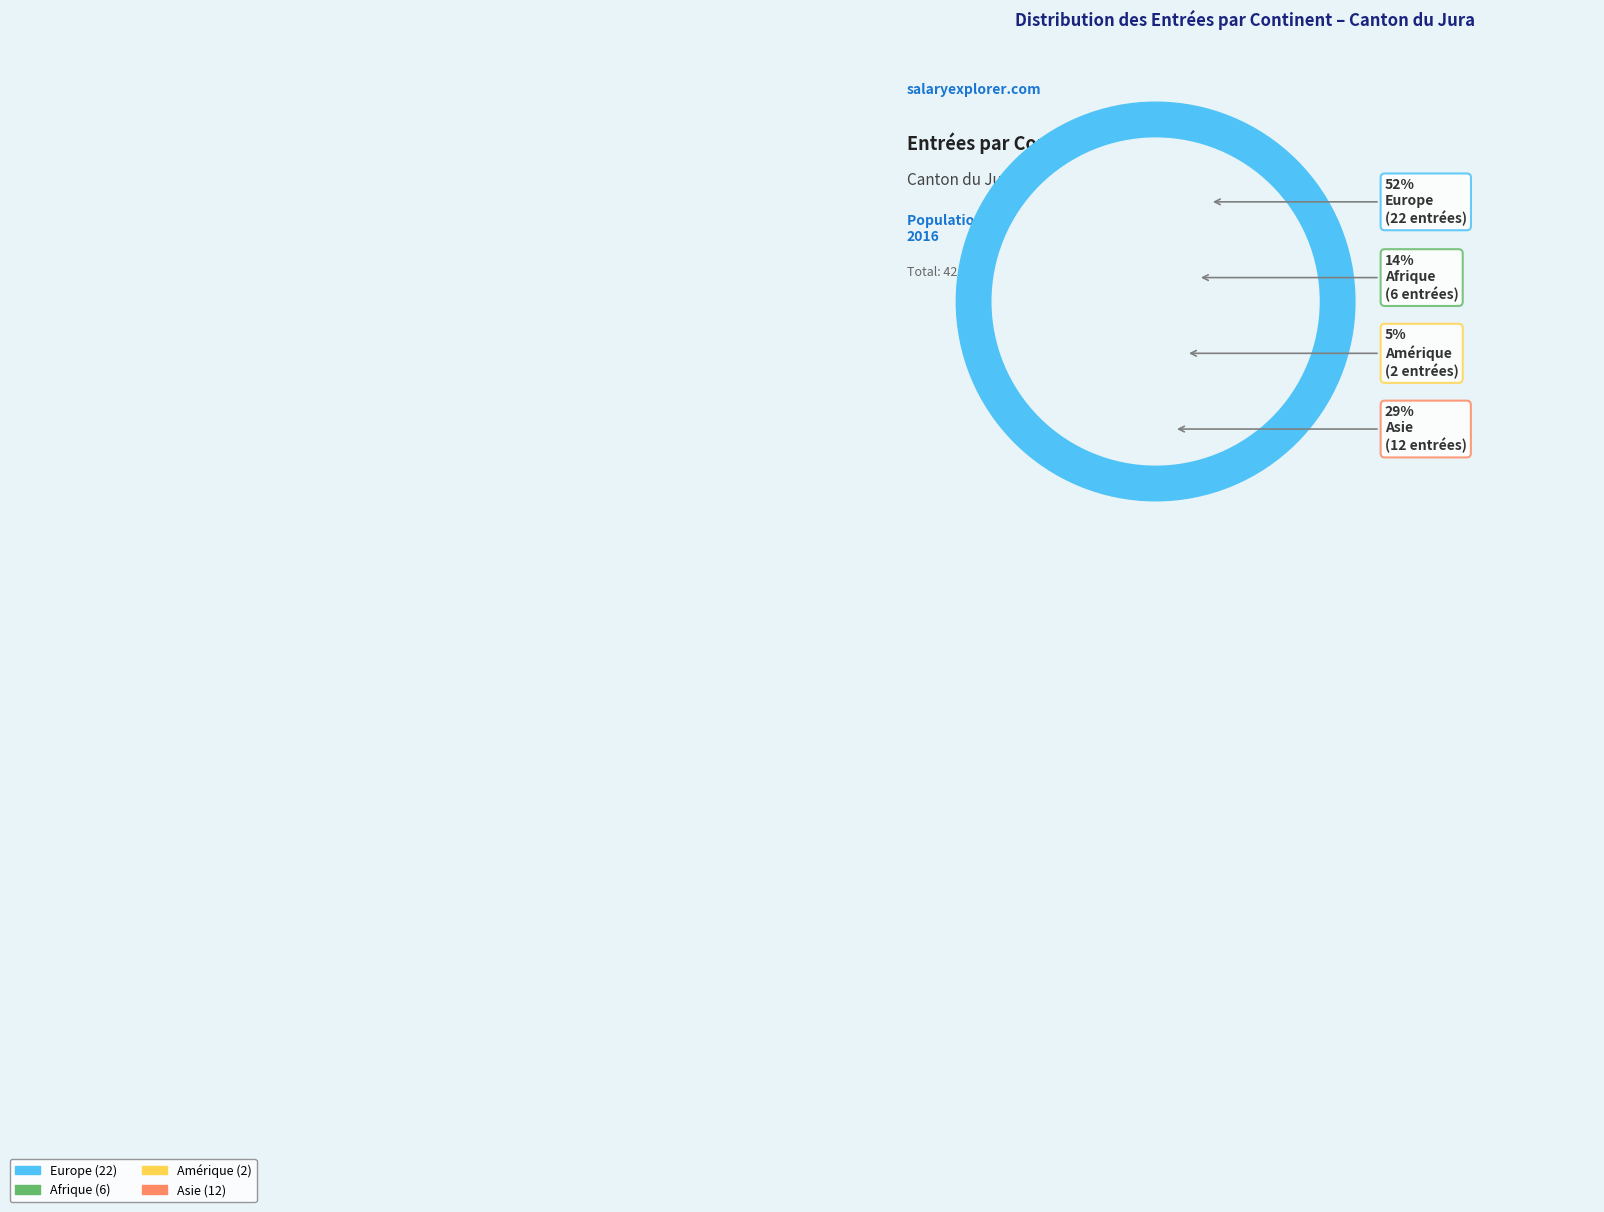

Which slice represents more than half of the pie?

Europe